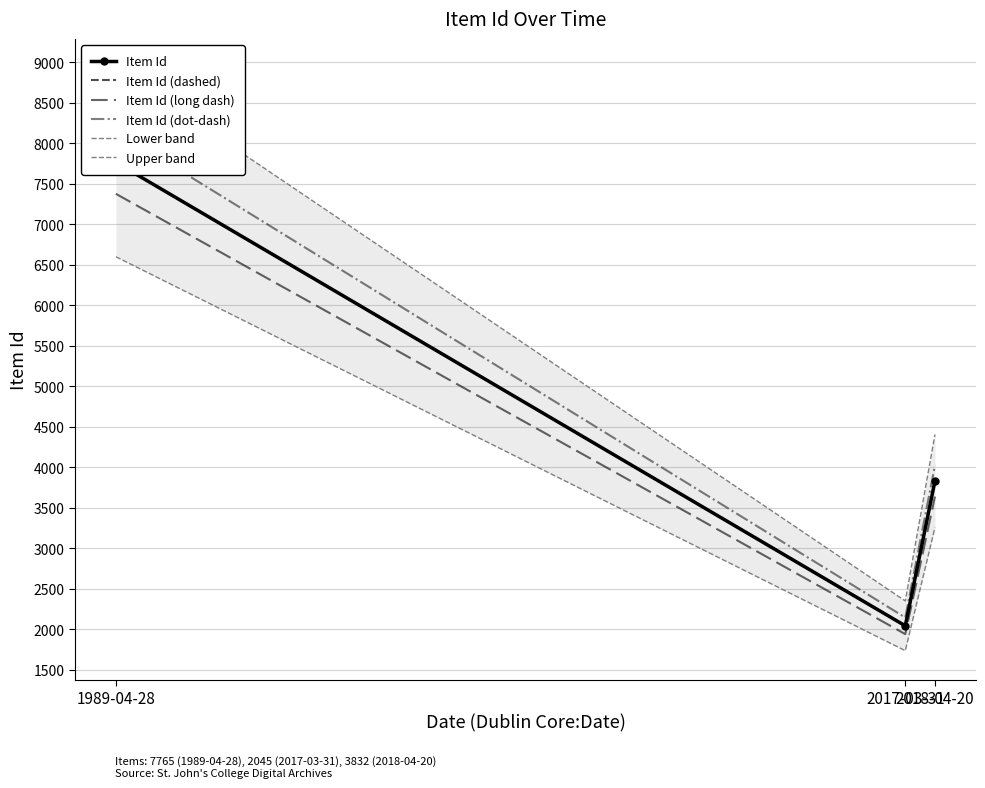

Which series has the largest range (max minus min)?

Upper band